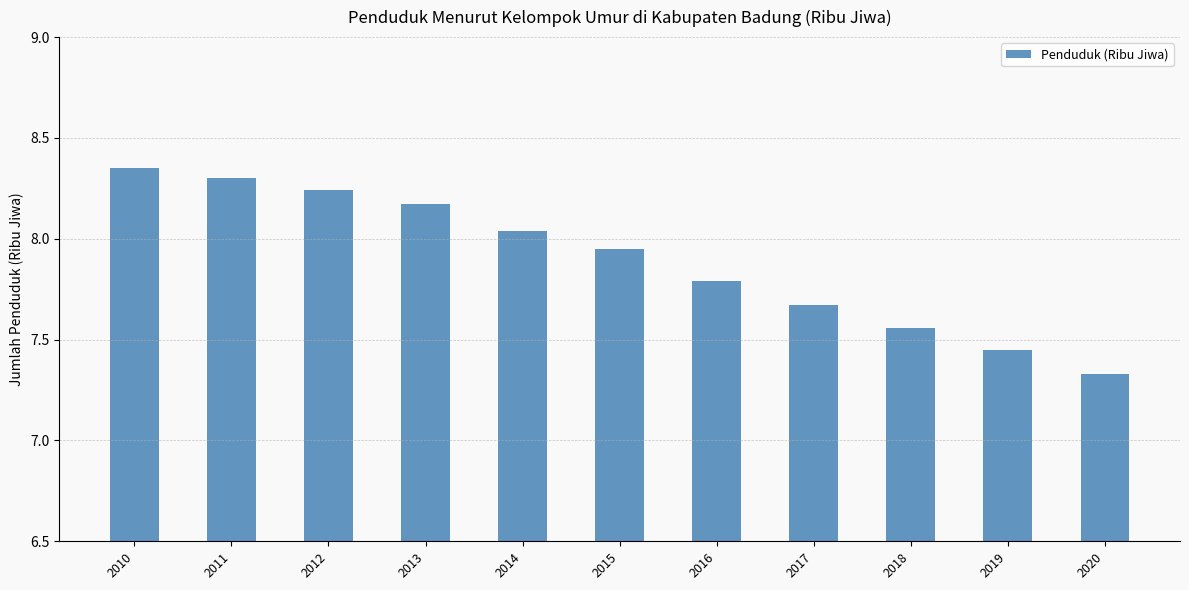

Which label corresponds to the smallest value in the chart?

2020